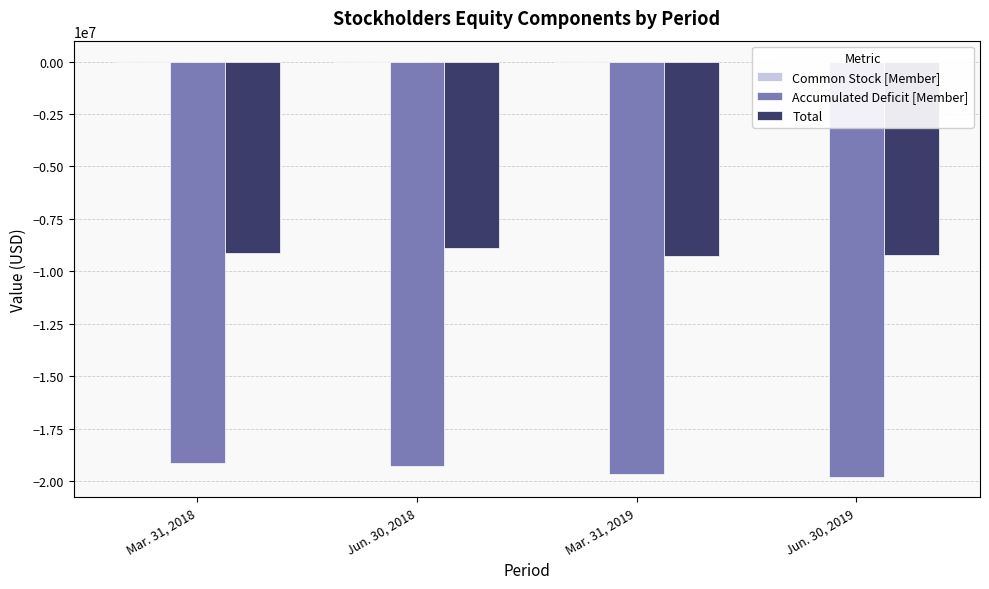

What position from the right is Mar. 31, 2018?

4